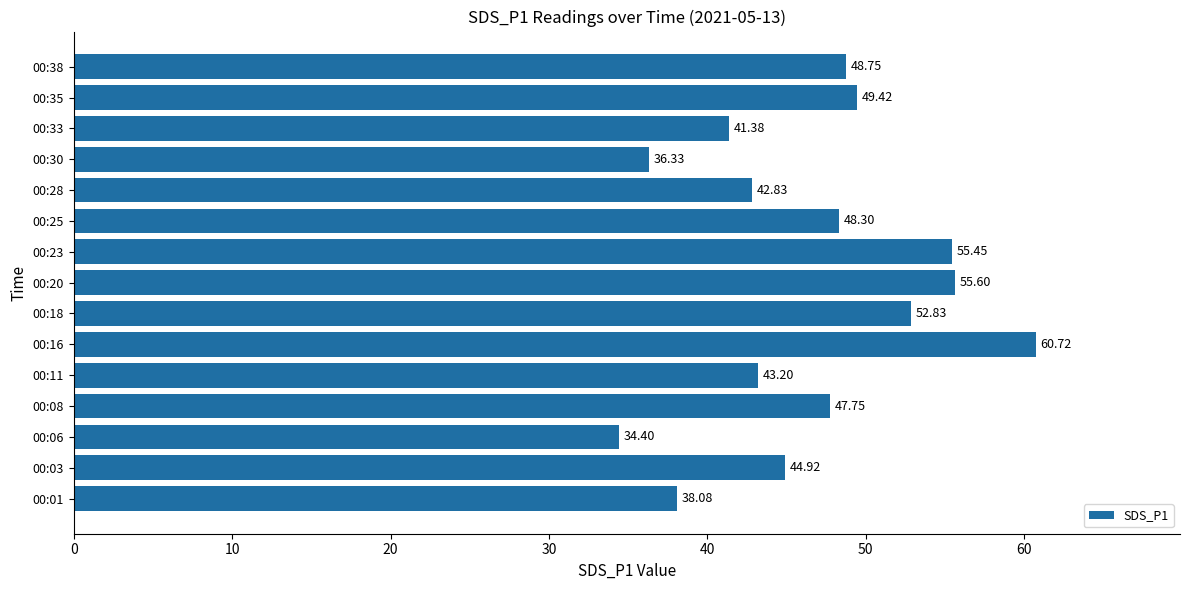

List the labels in order of value, smallest first.

00:06, 00:30, 00:01, 00:33, 00:28, 00:11, 00:03, 00:08, 00:25, 00:38, 00:35, 00:18, 00:23, 00:20, 00:16